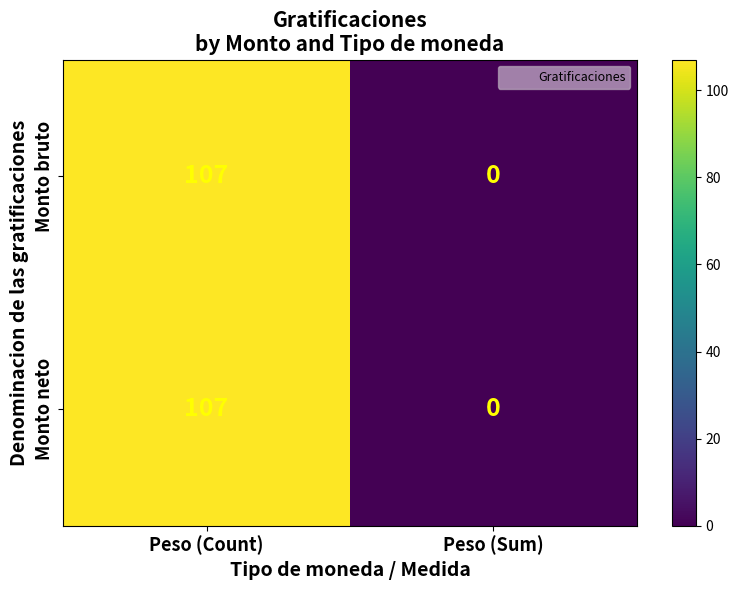

What is the sum of all Monto bruto values?

107